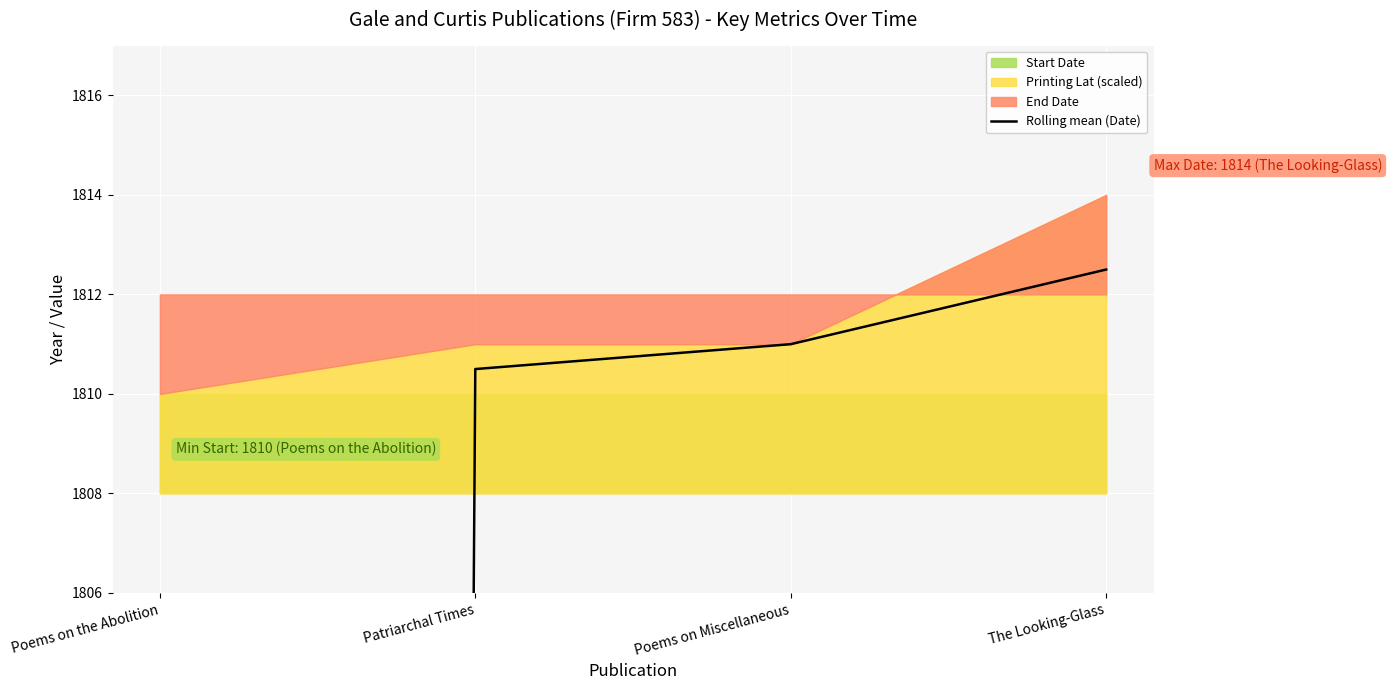

Where is the data nearest to the value 1358?

Patriarchal Times